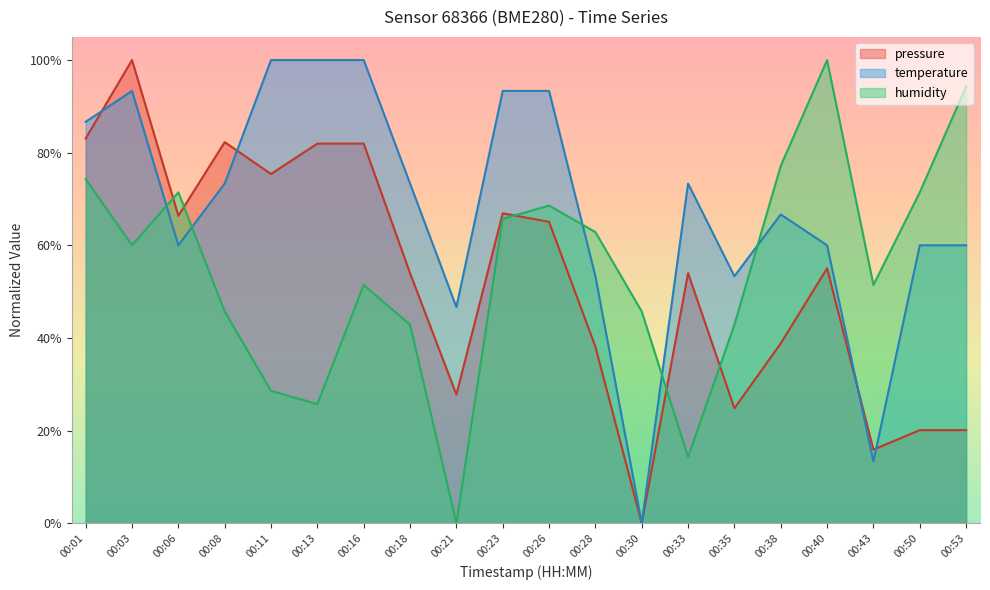

How many data points in humidity are above 0?

19